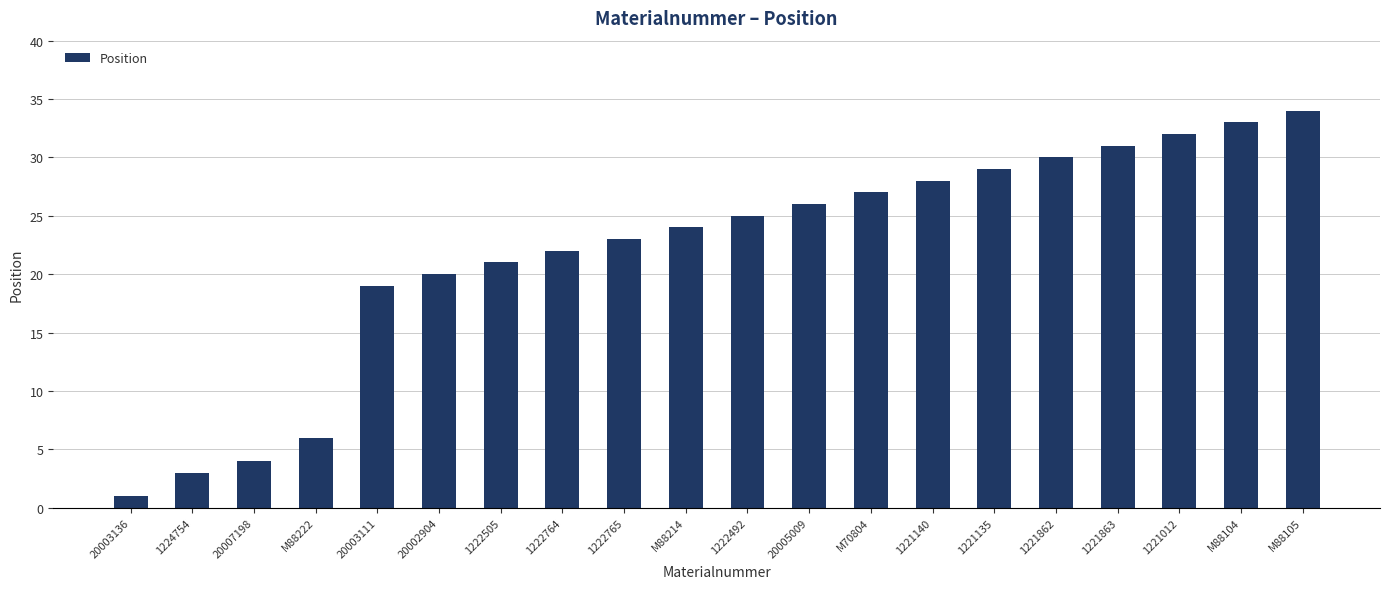

What is the label of the 5th bar from the right?

1221862